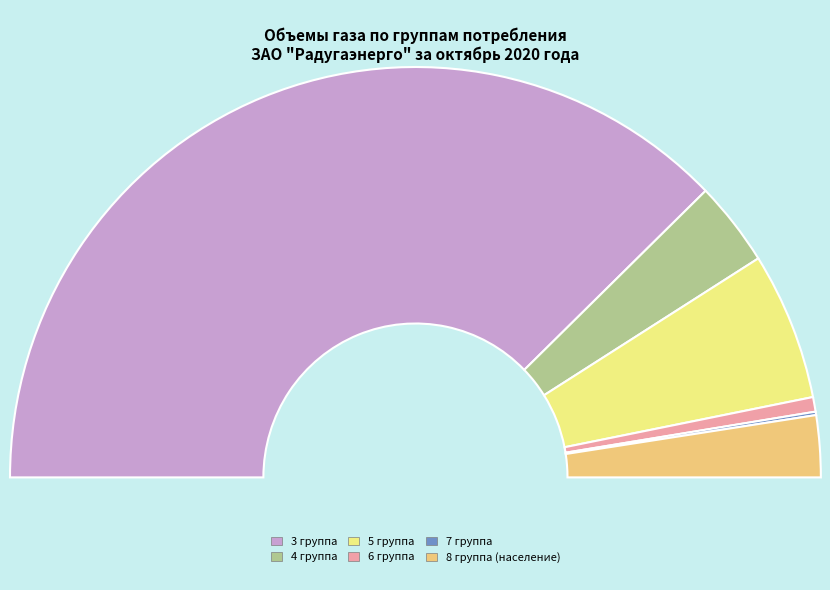

To the nearest percent, what is the difference between the largest and smallest slice percentages?

75%